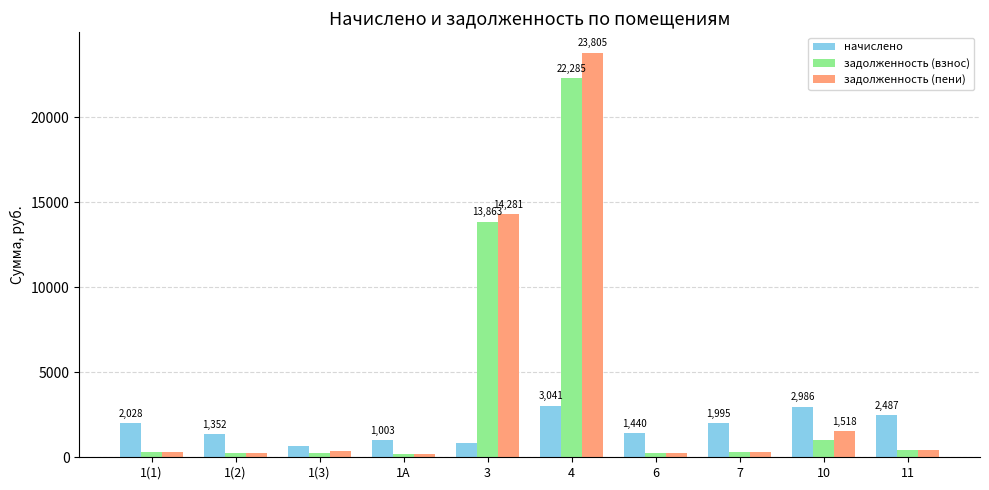

Which series has the largest range (max minus min)?

задолженность (пени)